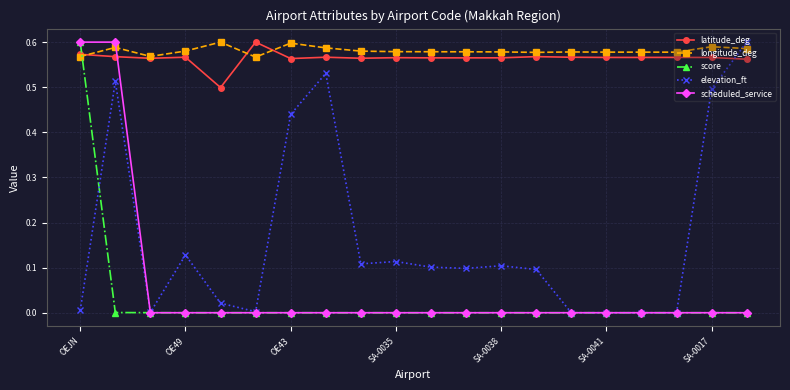

True or false: longitude_deg has more than 2 interior local peaks.

True